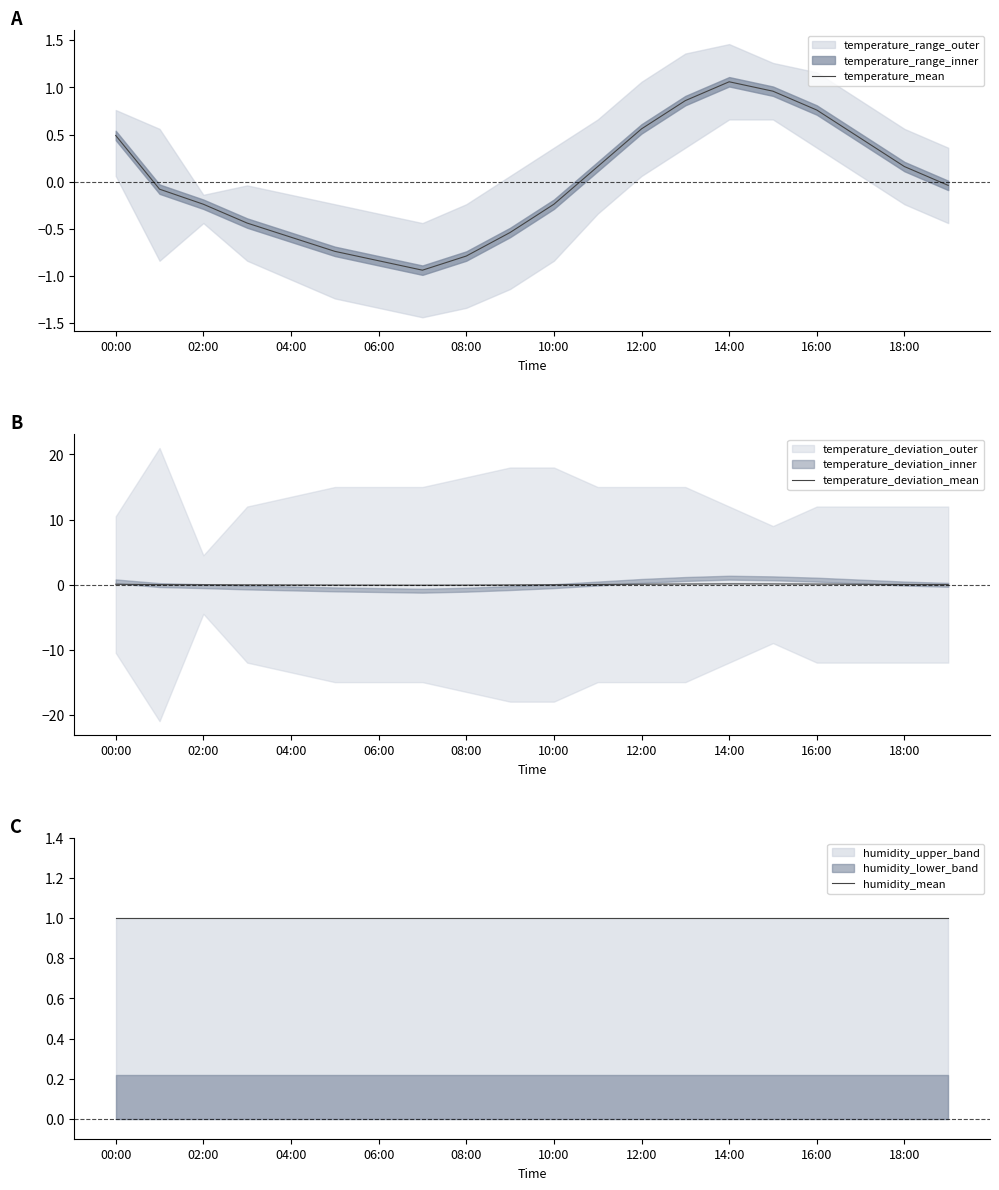

At which category does temperature_mean reach its first local peak?

14:00